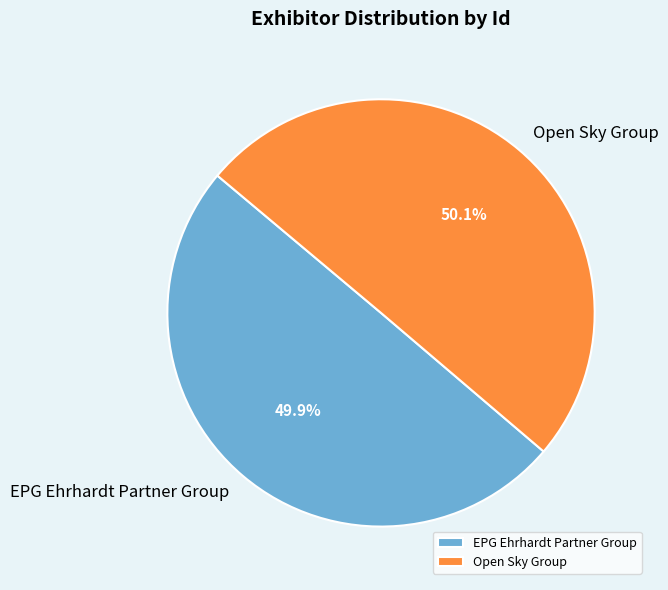

Is there a majority slice in this chart?

Yes